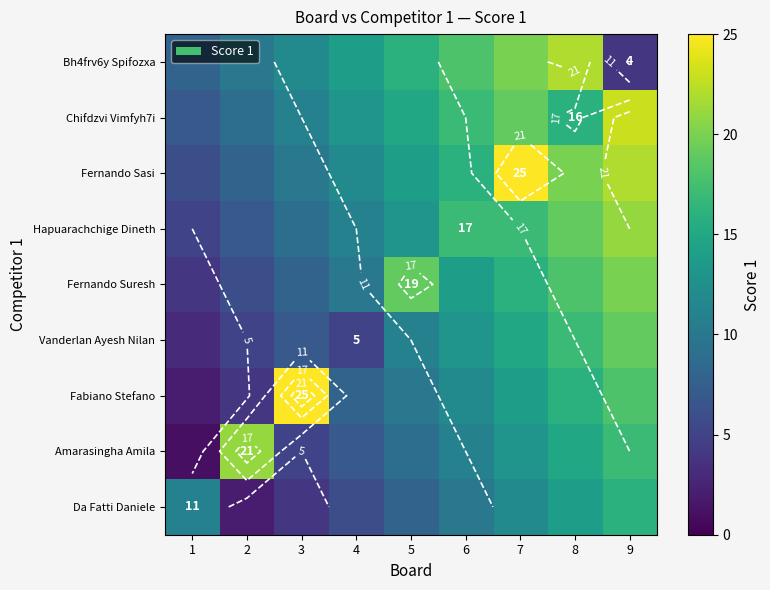

Which category has the lowest value across all series?

1